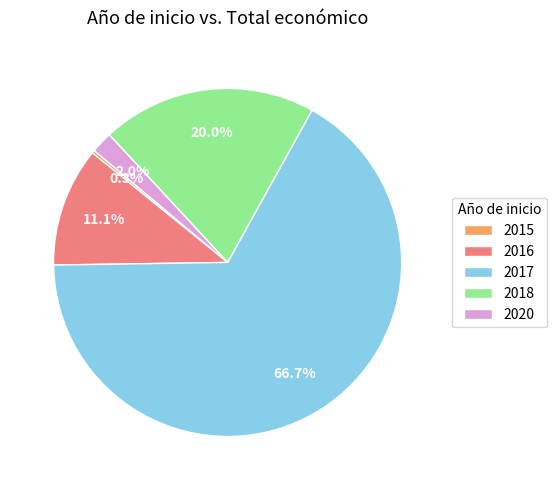

To the nearest percent, what is the average slice percentage?

20%